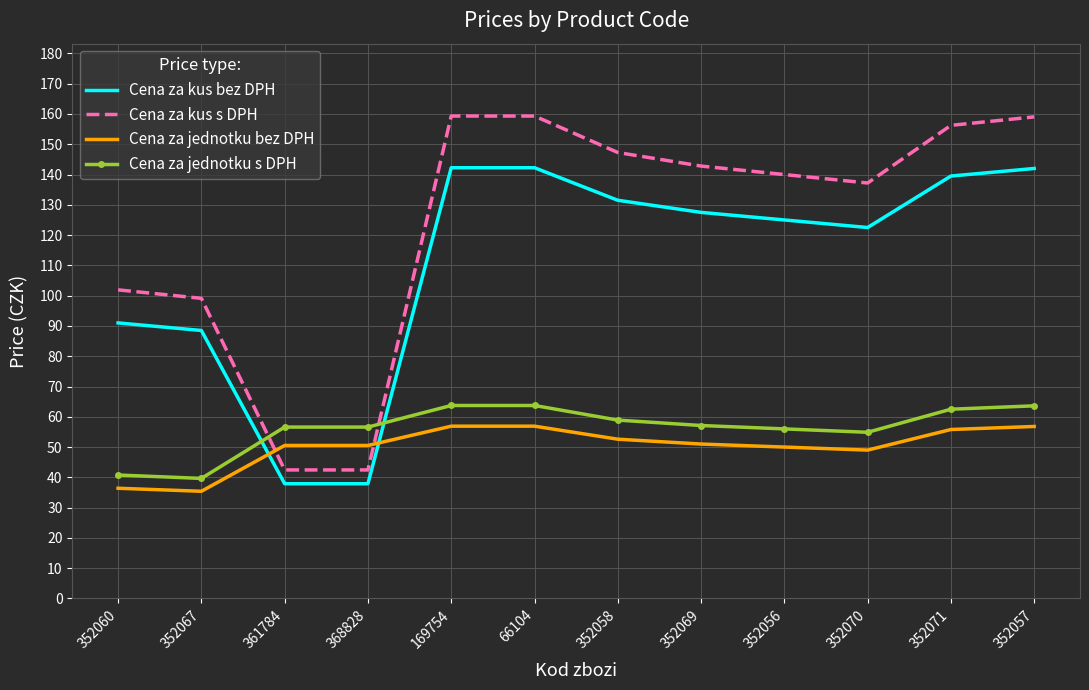

What is the difference between the maximum and minimum values in the Cena za jednotku bez DPH series?

21.5